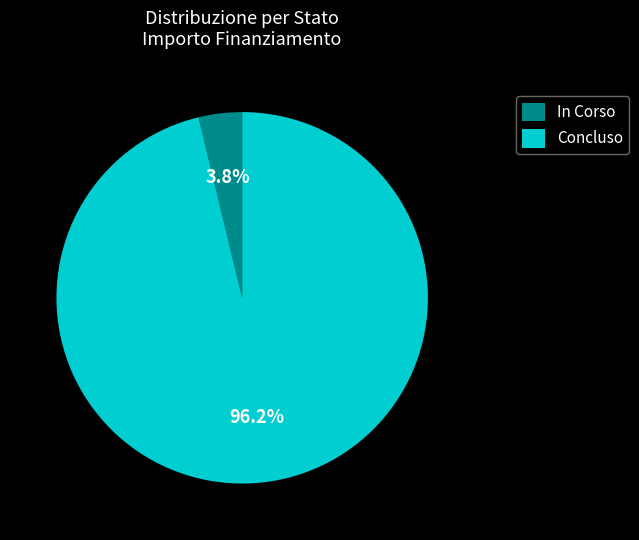

Do In Corso and Concluso together represent more than half of the pie?

Yes